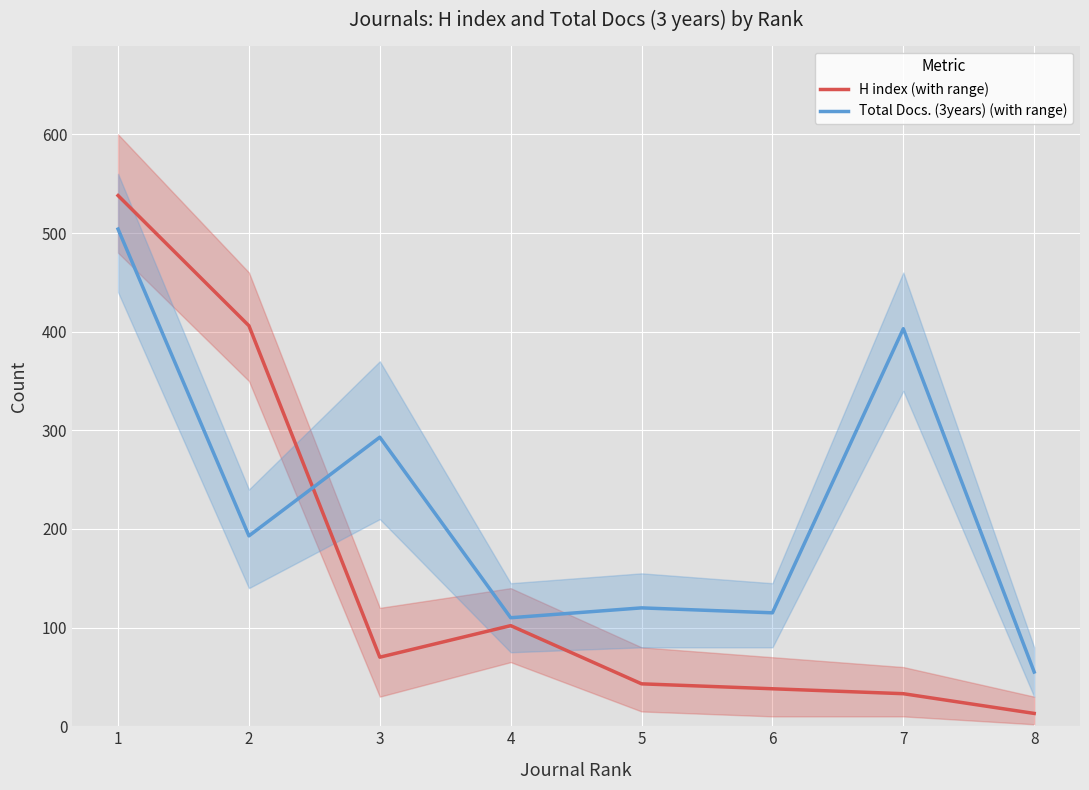

Reading right to left, what are all the values shown in this chart?

H index (with range): 8=13	7=33	6=38	5=43	4=102	3=70	2=406	1=538
Total Docs. (3years) (with range): 8=55	7=403	6=115	5=120	4=110	3=293	2=193	1=504